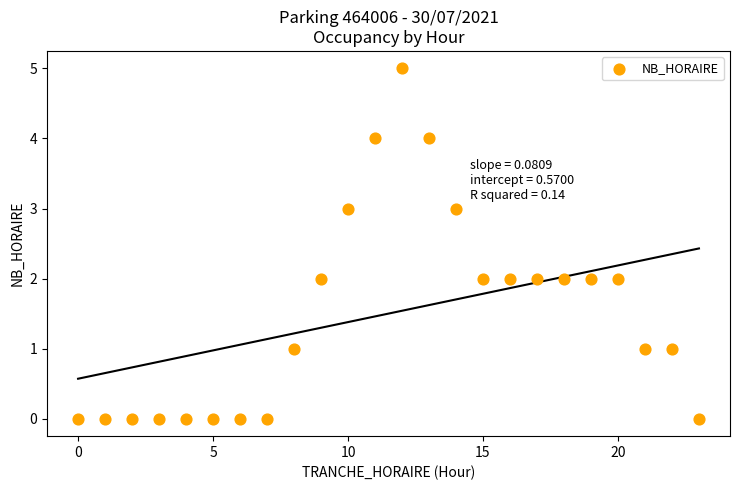

What is the range of X values (max minus min)?

23